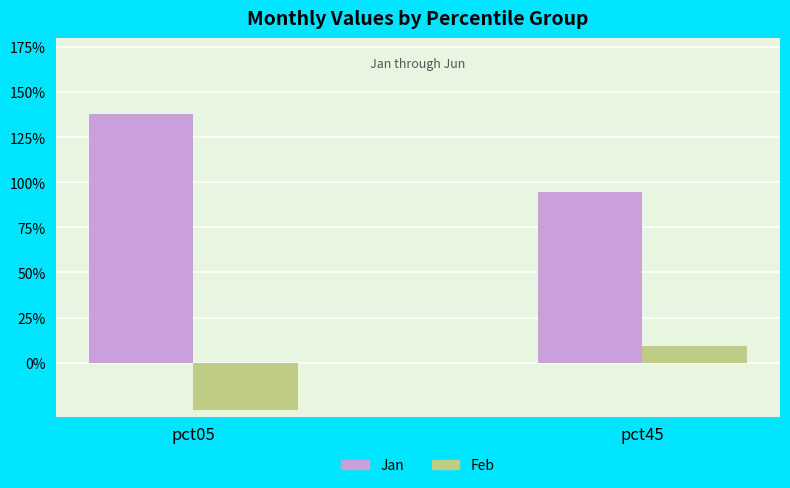

What is the difference between the maximum and minimum values in the Feb series?

0.4